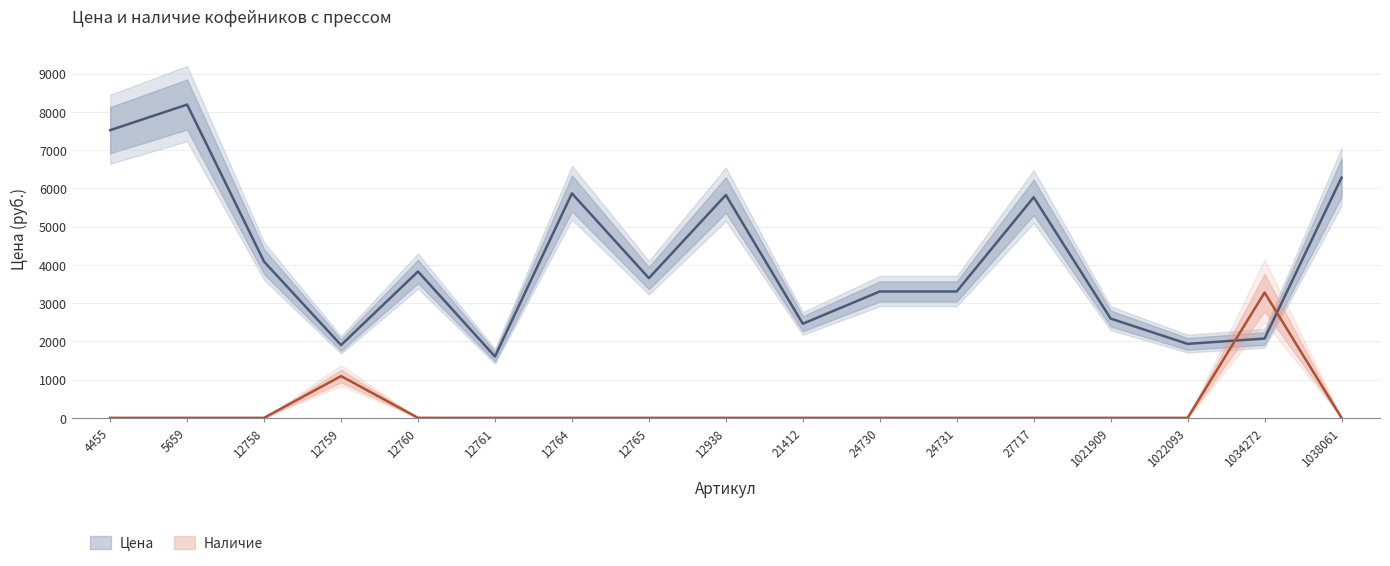

Between which two adjacent categories do Наличие and Цена first intersect?

1022093 and 1034272